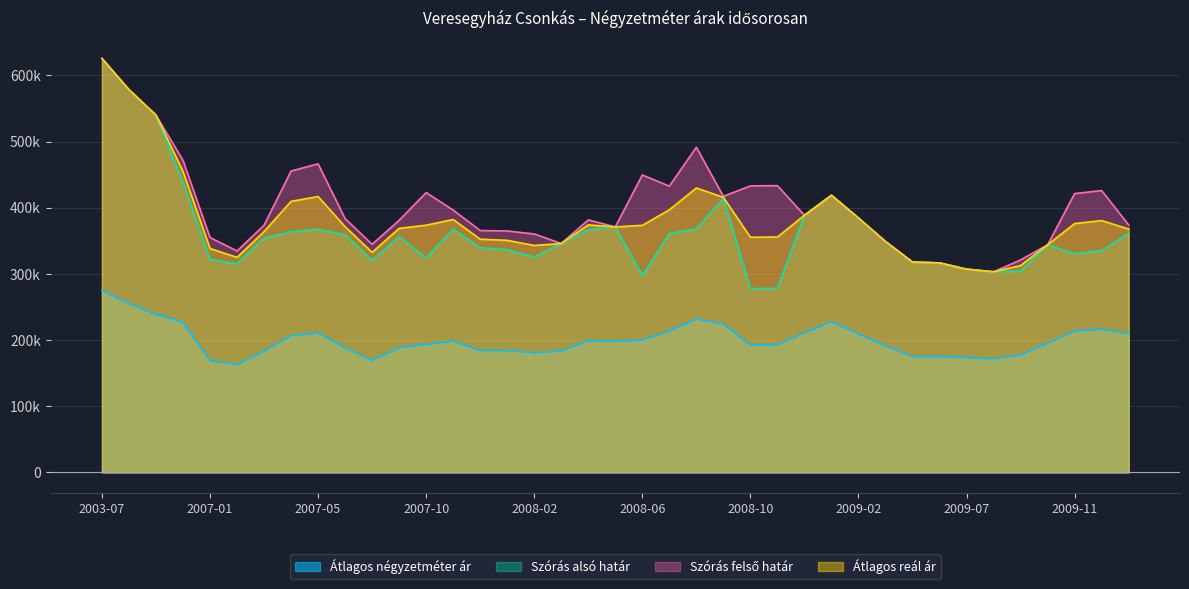

Between 2008-07 and 2007-04, which is larger?

2008-07